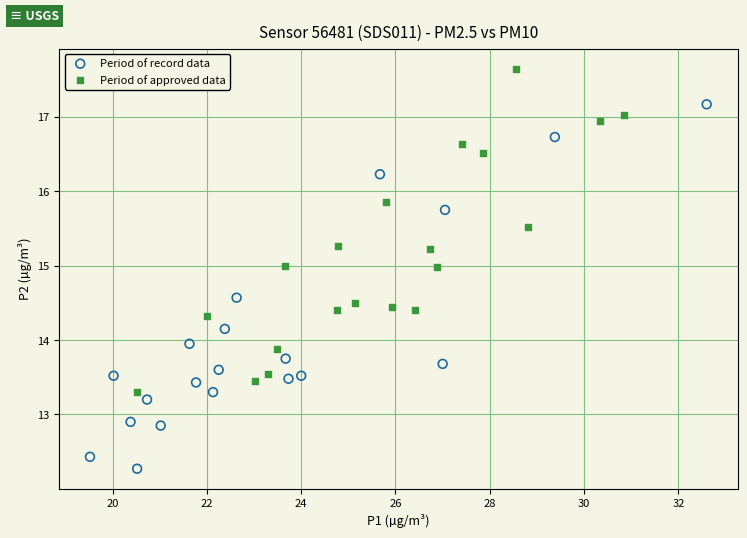

Which series contains the lowest Y value?

Period of record data